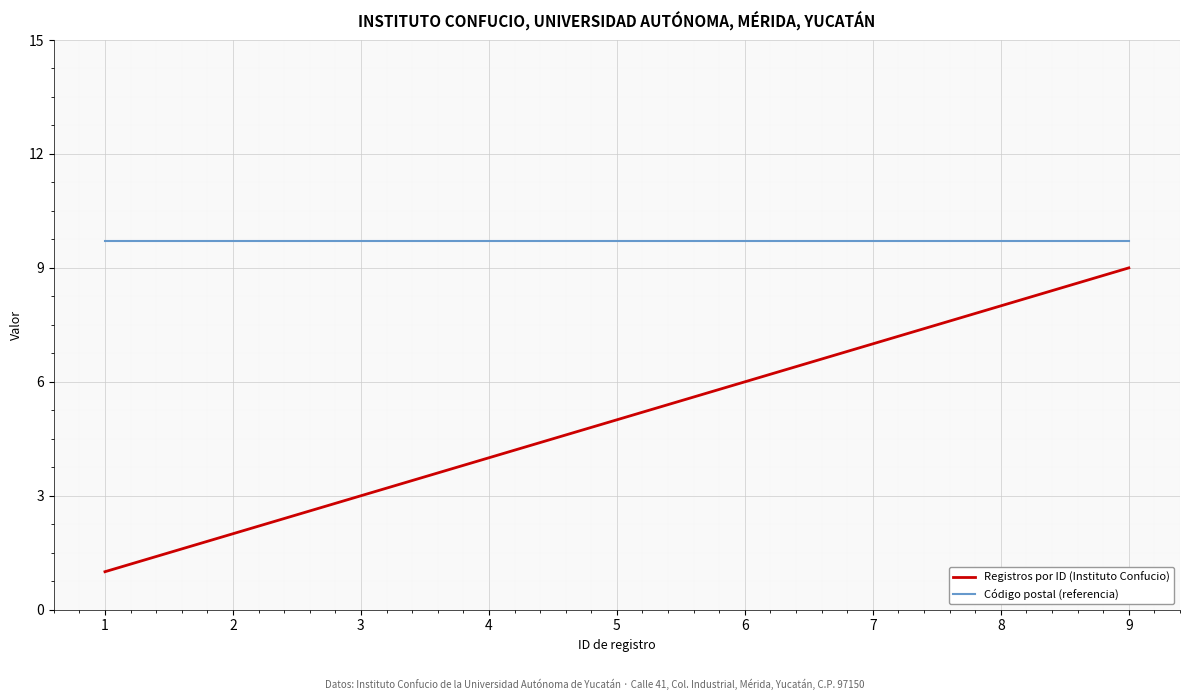

True or false: Registros por ID (Instituto Confucio) and Código postal (referencia) cross at least once.

False